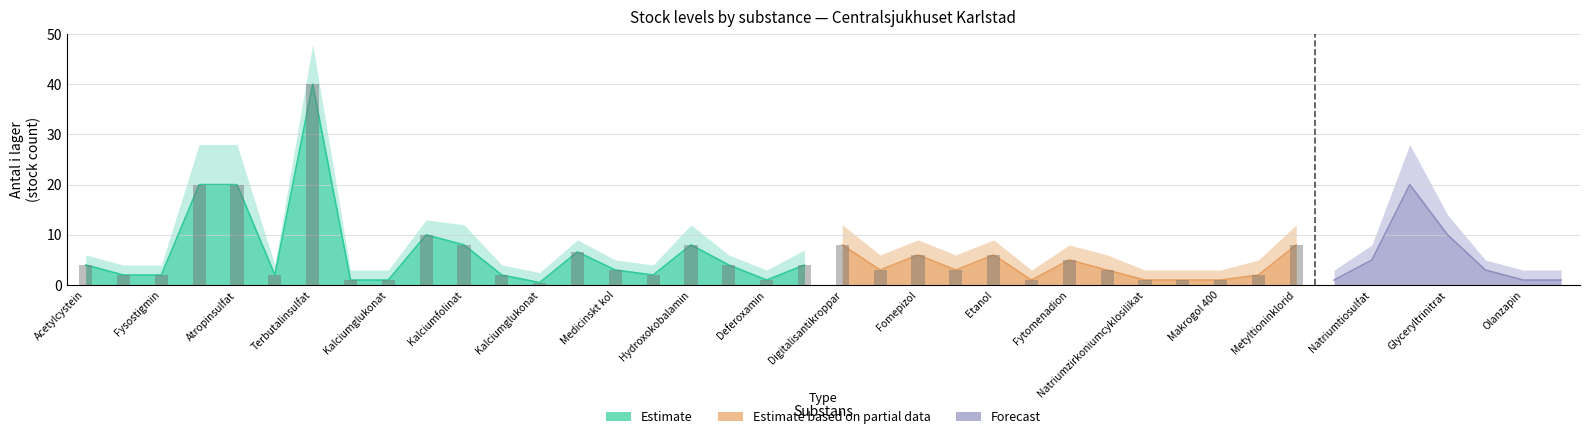

At which label does Upper bound reach its peak?

Terbutalinsulfat